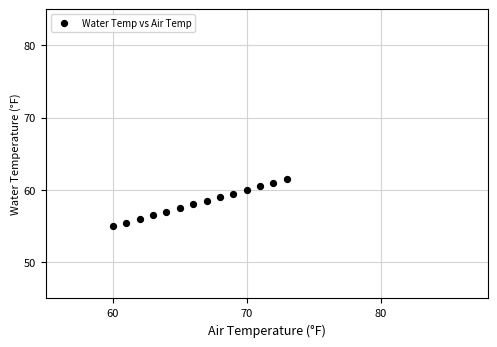

What is the range of X values (max minus min)?

13.0